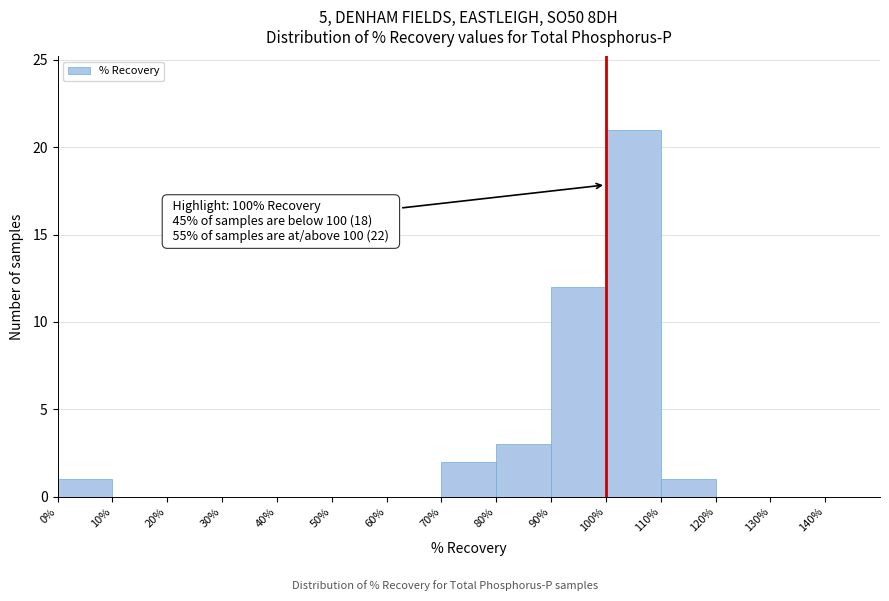

Over which range of the x-axis is the bar tallest?

100 to 110